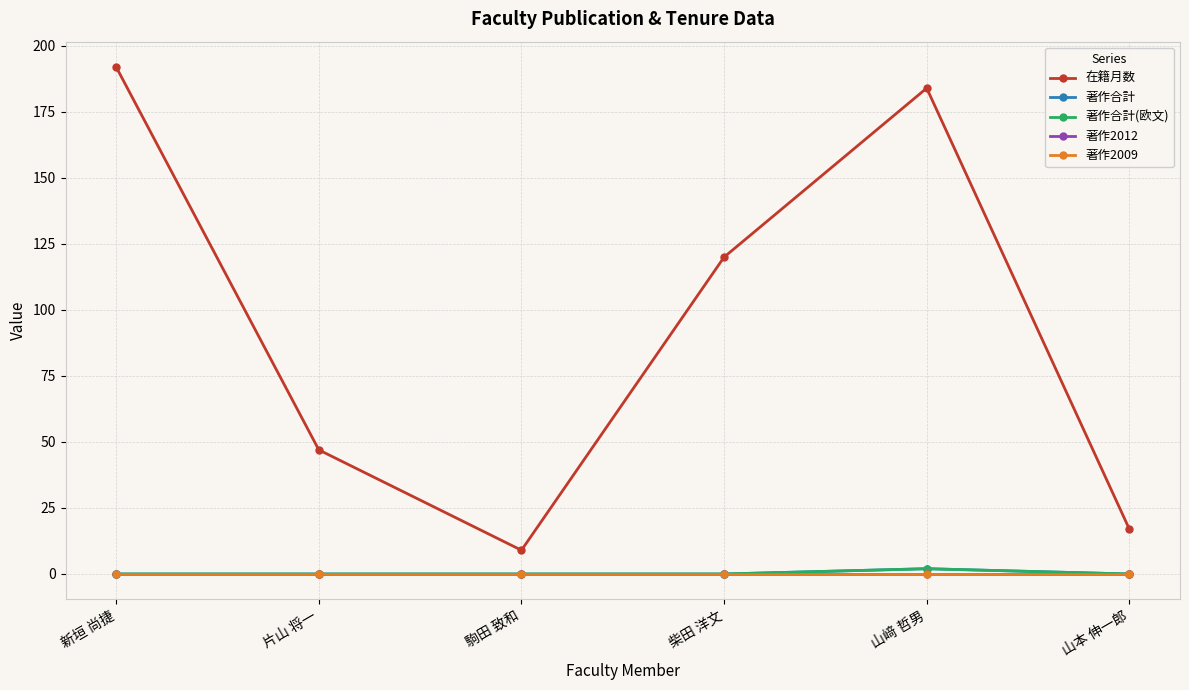

At how many categories does at least one series exceed 32?

4